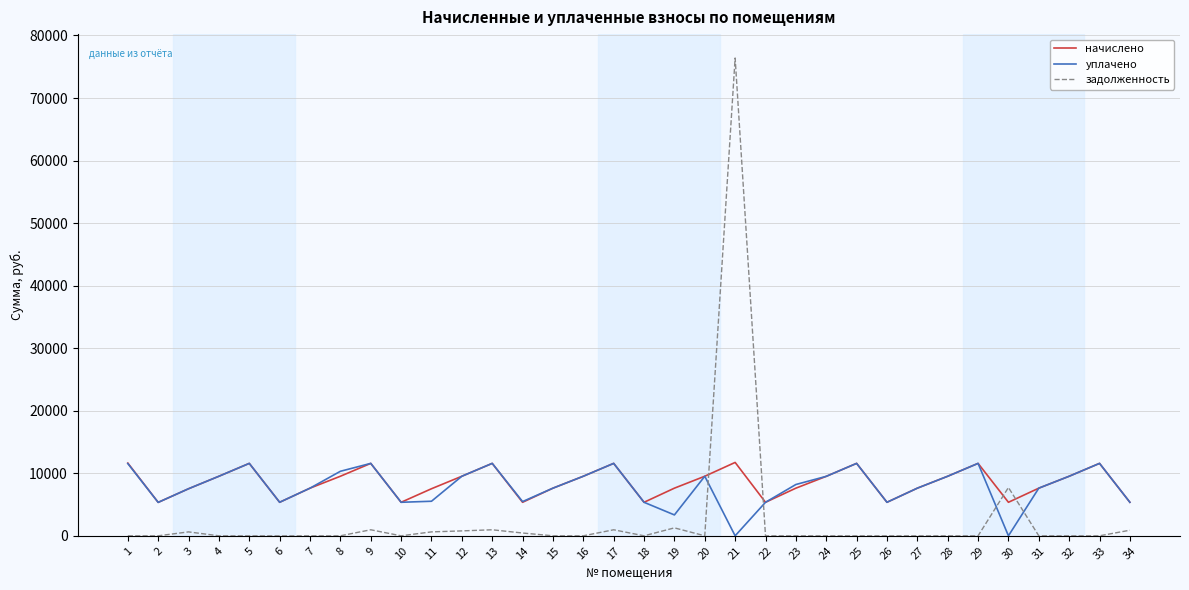

How many times do уплачено and задолженность cross each other?

4